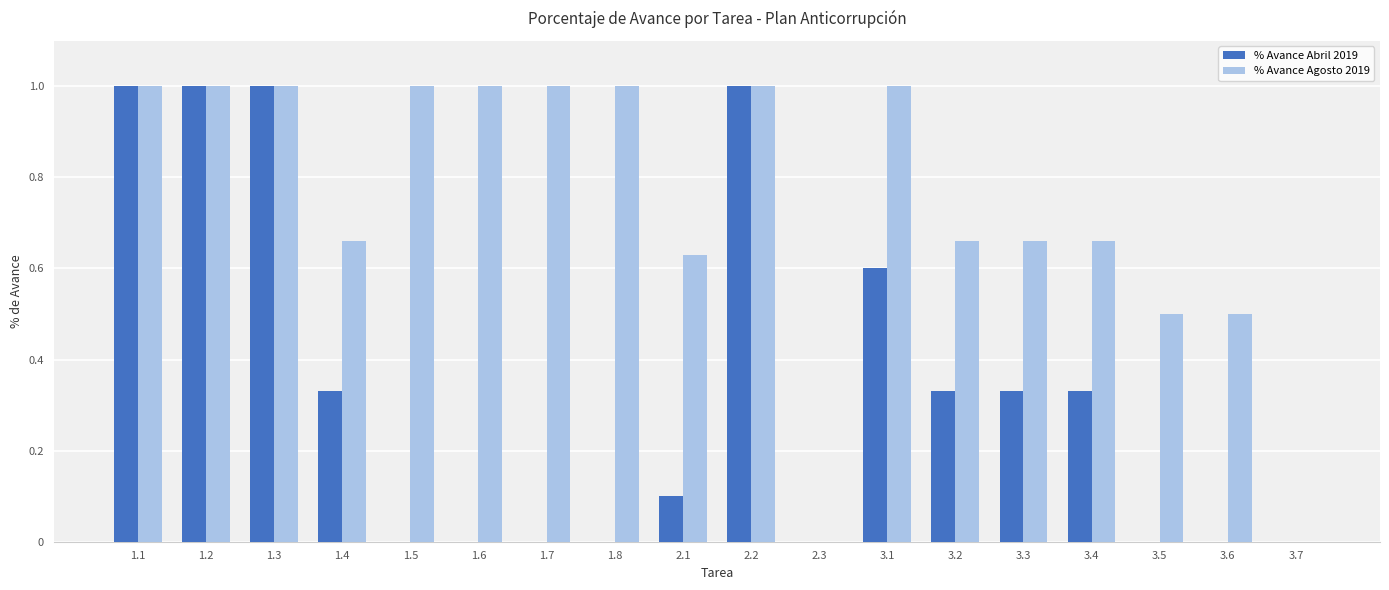

Is it true that % Avance Agosto 2019 equals 0.2 at 1.1?

False